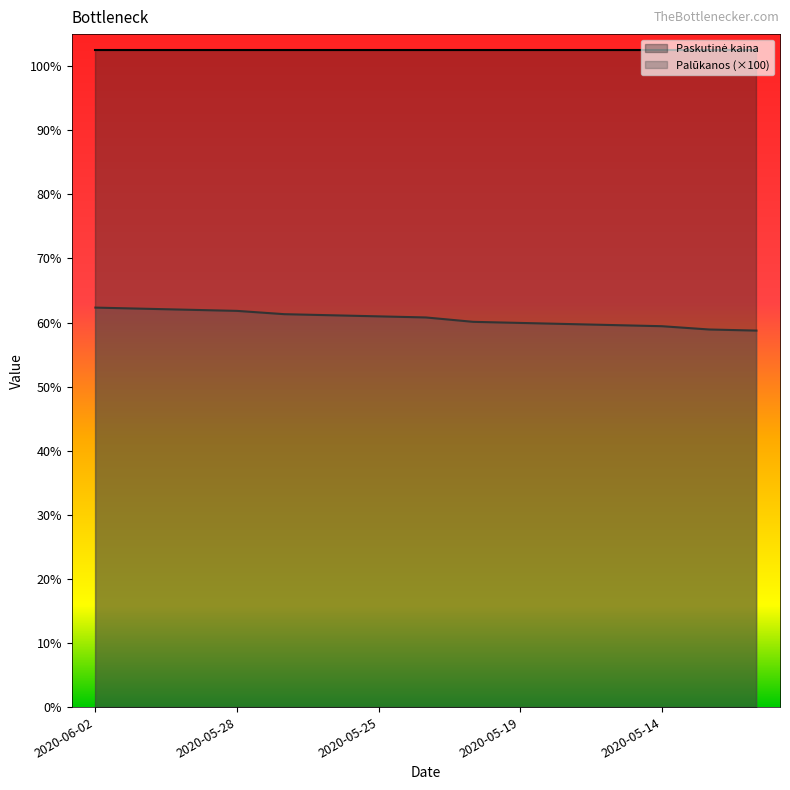

True or false: the data shows 29.2 at 2020-05-15.

False